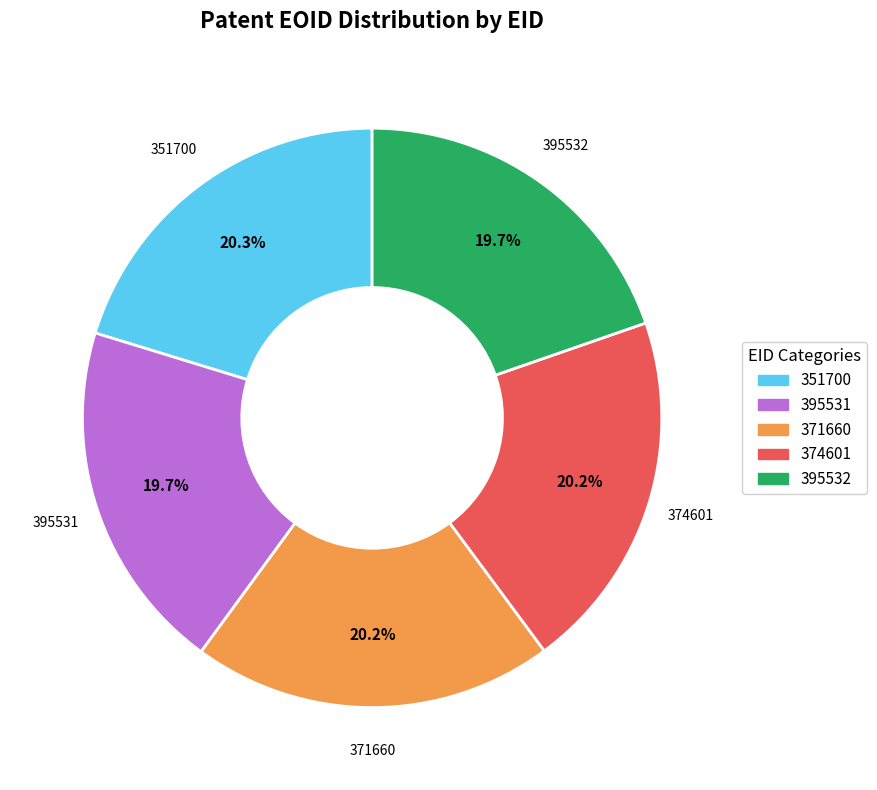

To the nearest percent, what is the combined percentage of 395531 and 351700?

40%